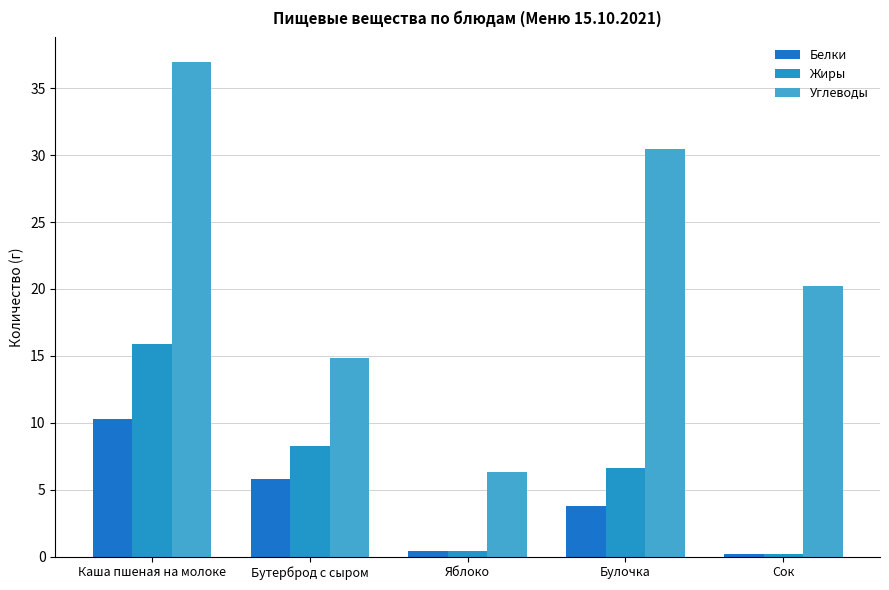

How many values in the Жиры series are below 6?

2